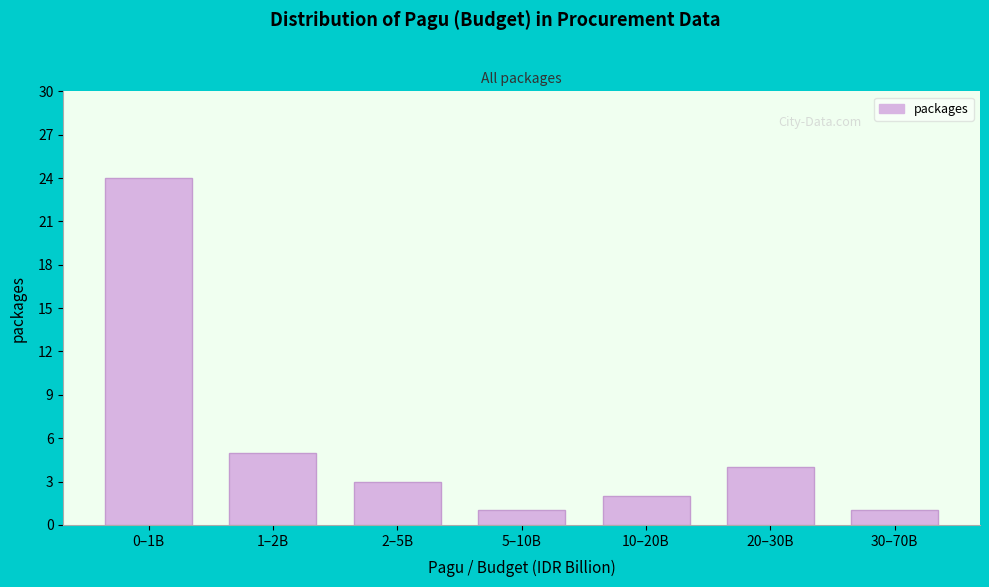

Reading left to right, extract all data points from this chart.

24	5	3	1	2	4	1